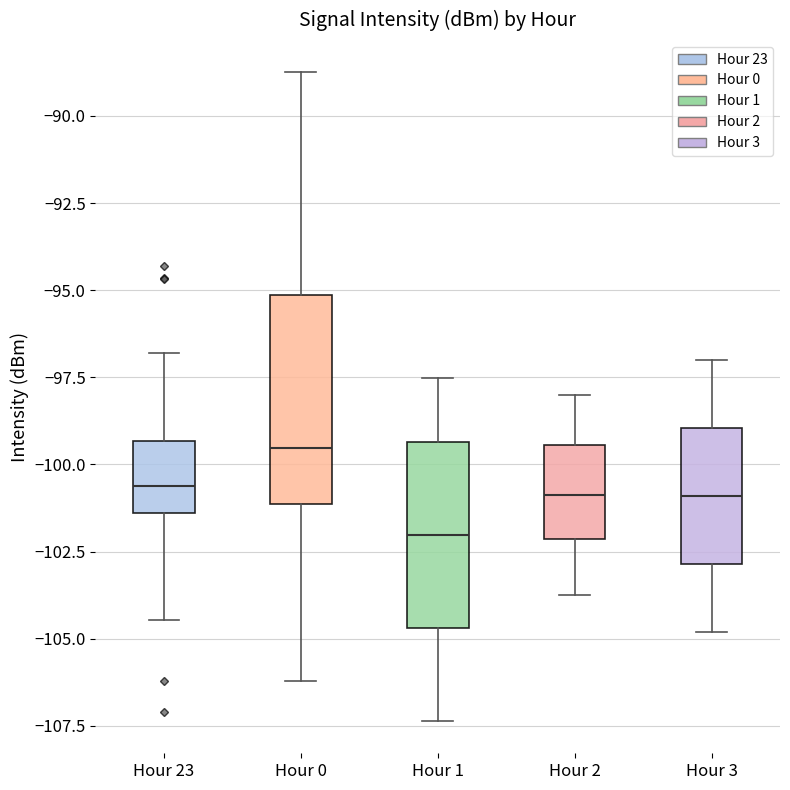

Reading left to right, transcribe this box plot: for each box, give where its median line is, the range the box spans, and where its two whiskers end, as read against the y-axis. The values are not printed on the chart, so give them approximately, as read against the axis.

Hour 23: median -100.5, box -101.5 to -99.5, whiskers -104.5 to -97.0
Hour 0: median -99.5, box -101.0 to -95.0, whiskers -106.0 to -89.0
Hour 1: median -102.0, box -104.5 to -99.5, whiskers -107.5 to -97.5
Hour 2: median -101.0, box -102.0 to -99.5, whiskers -103.5 to -98.0
Hour 3: median -101.0, box -103.0 to -99.0, whiskers -105.0 to -97.0